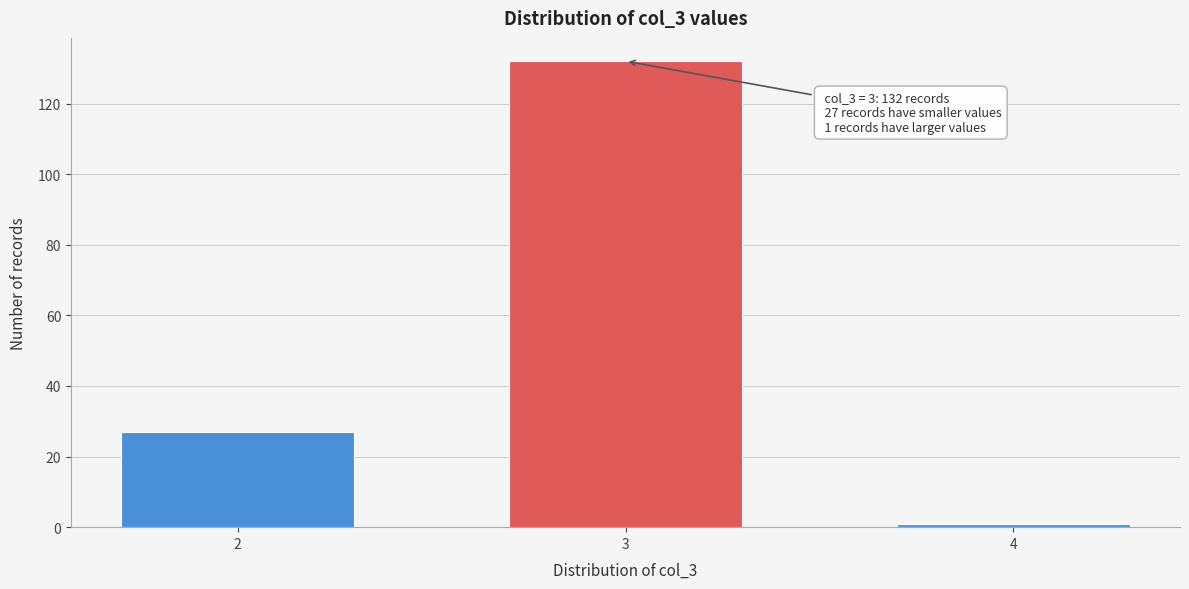

Reading left to right, transcribe all the data shown in this chart.

27	132	1